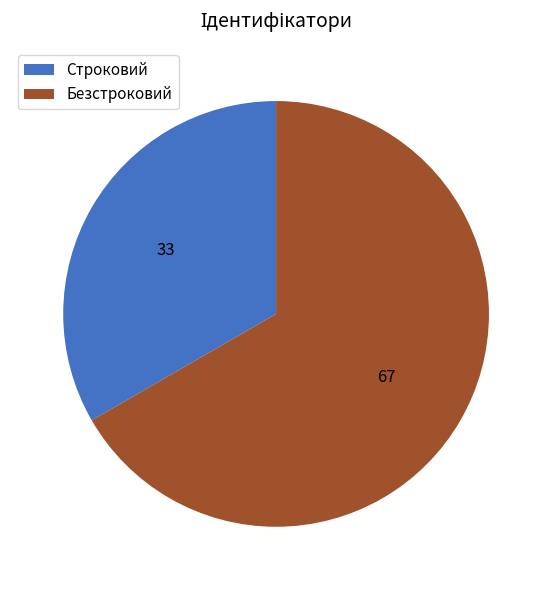

What is the ratio of the value at Безстроковий to the value at Строковий?

2.0